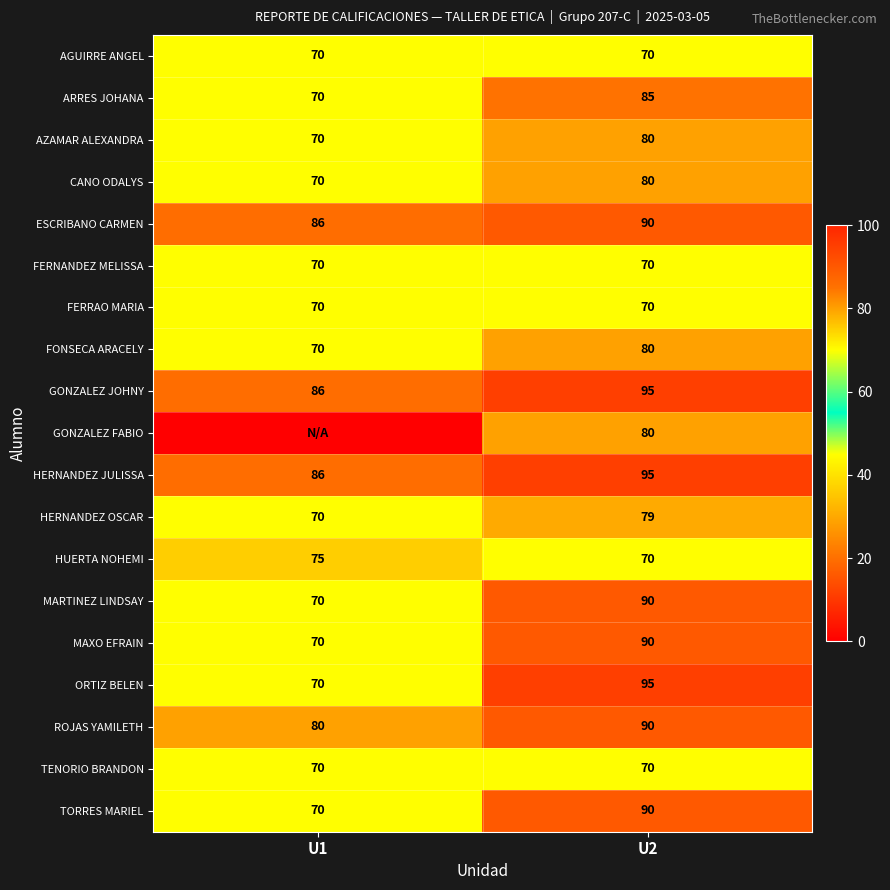

What is the highest value of the TENORIO BRANDON series?

70